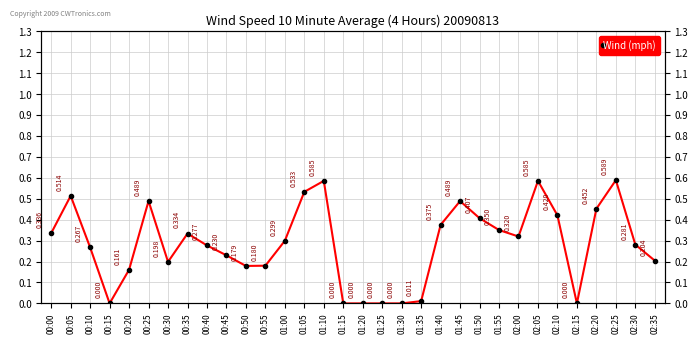

True or false: there are more than 2 points higher than both neighbors.

True